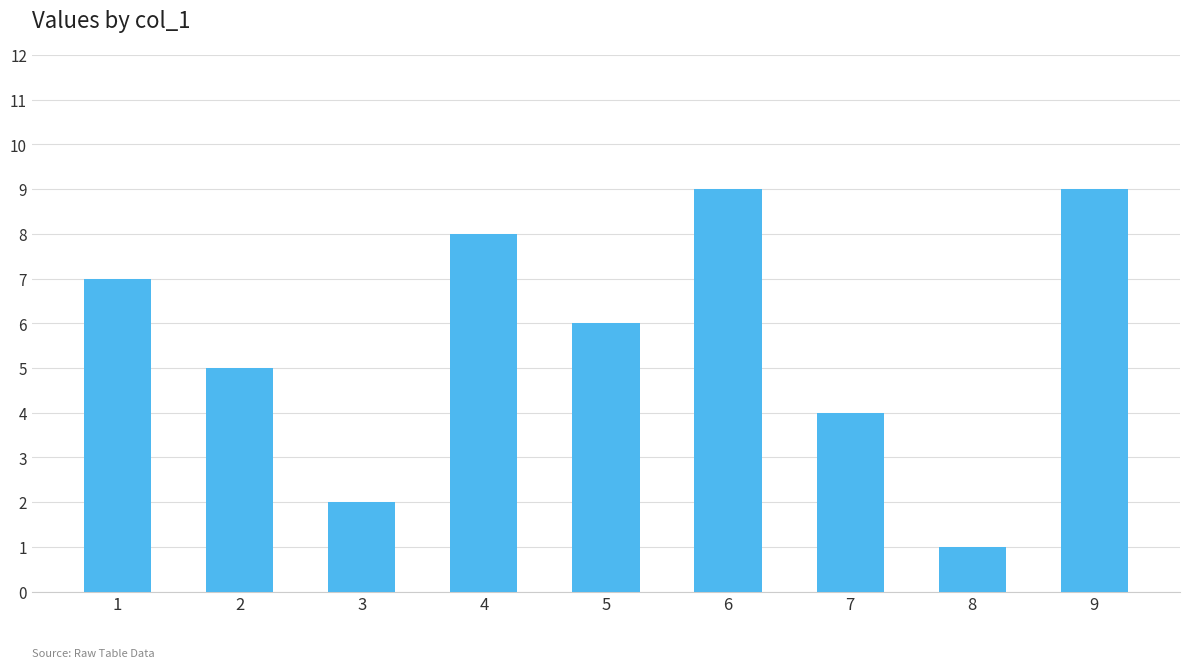

Reading left to right, transcribe all the data shown in this chart.

1=7	2=5	3=2	4=8	5=6	6=9	7=4	8=1	9=9